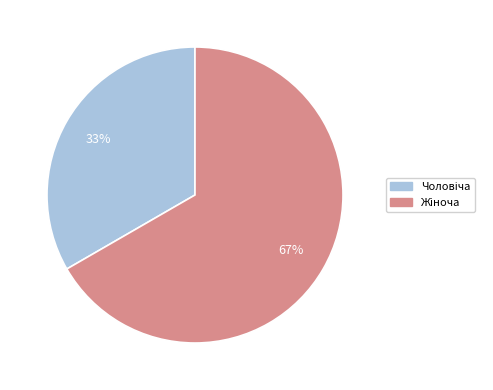

To the nearest percent, what is the average slice percentage?

50%